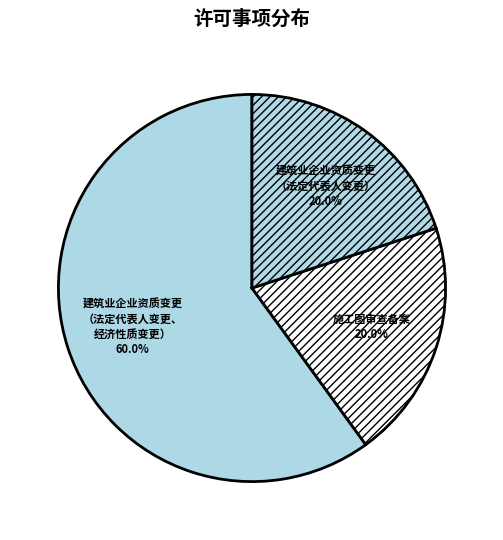

To the nearest percent, what is the average slice percentage?

33%